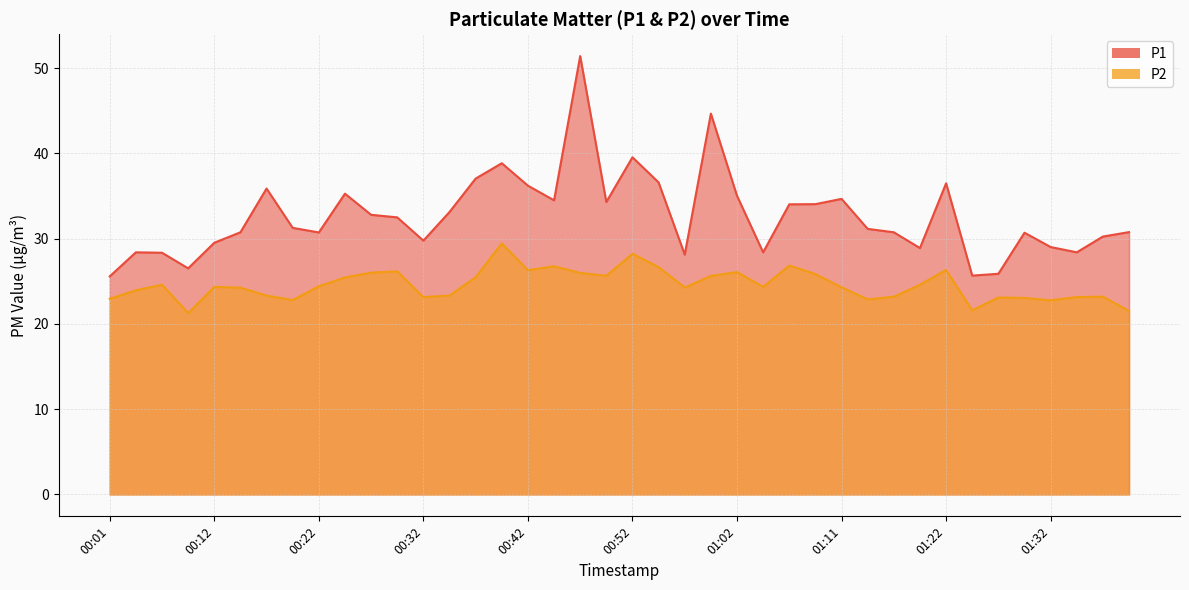

True or false: P2 and P1 intersect in this chart.

False